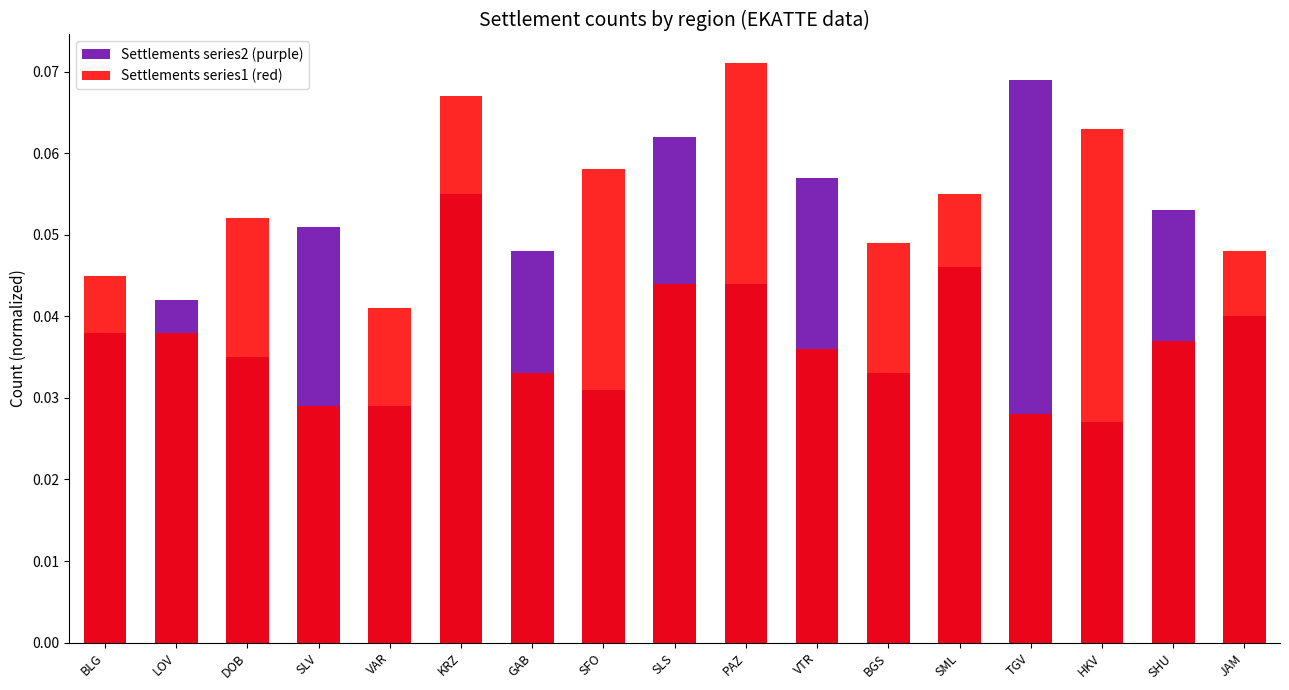

Rank the series by their average value, from highest to lowest.

Settlements series1 (red), Settlements series2 (purple)